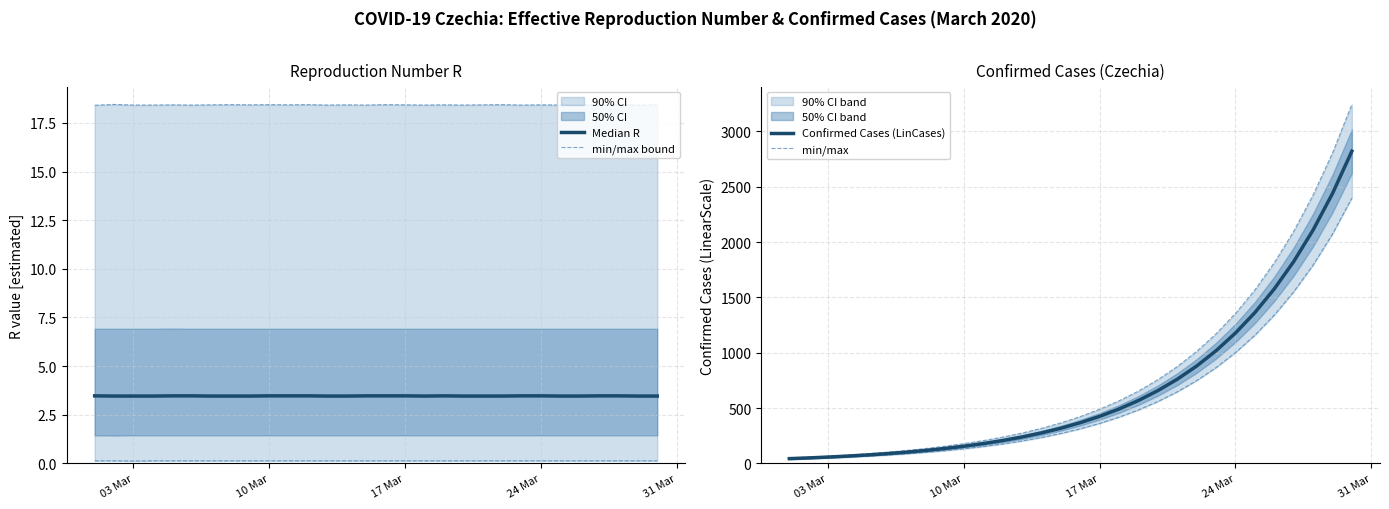

True or false: Median R and min/max intersect in this chart.

False